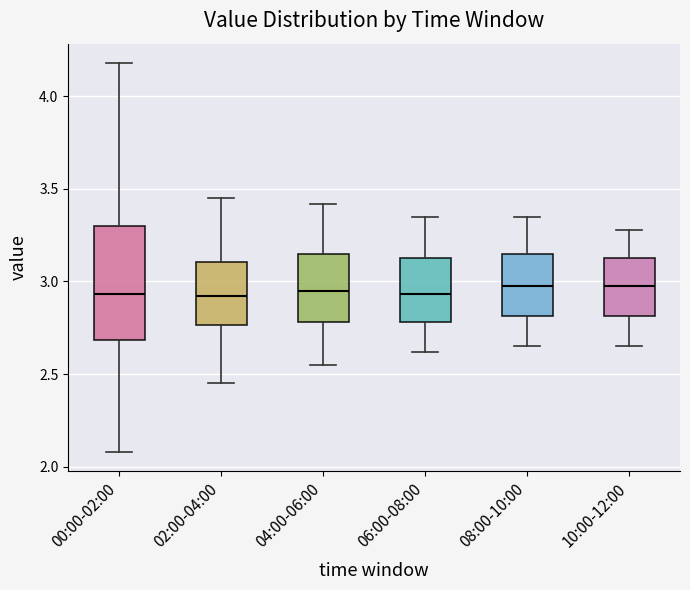

Reading left to right, read every box against the y-axis: the position of its median line, the range the box covers, and the ends of its whiskers. The values are not printed on the chart, so give them approximately, as read against the axis.

00:00-02:00: median 2.95, box 2.70 to 3.30, whiskers 2.10 to 4.20
02:00-04:00: median 2.90, box 2.75 to 3.10, whiskers 2.45 to 3.45
04:00-06:00: median 2.95, box 2.80 to 3.15, whiskers 2.55 to 3.40
06:00-08:00: median 2.95, box 2.80 to 3.15, whiskers 2.60 to 3.35
08:00-10:00: median 3.00, box 2.80 to 3.15, whiskers 2.65 to 3.35
10:00-12:00: median 3.00, box 2.80 to 3.15, whiskers 2.65 to 3.30